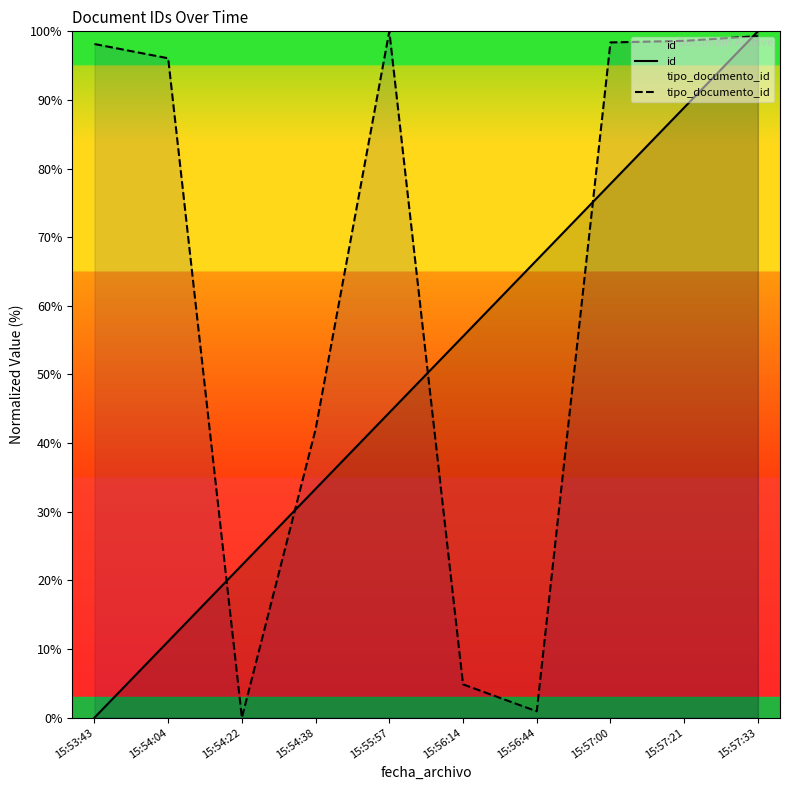

Which series changed the most between 15:53:43 and 15:57:21?

id